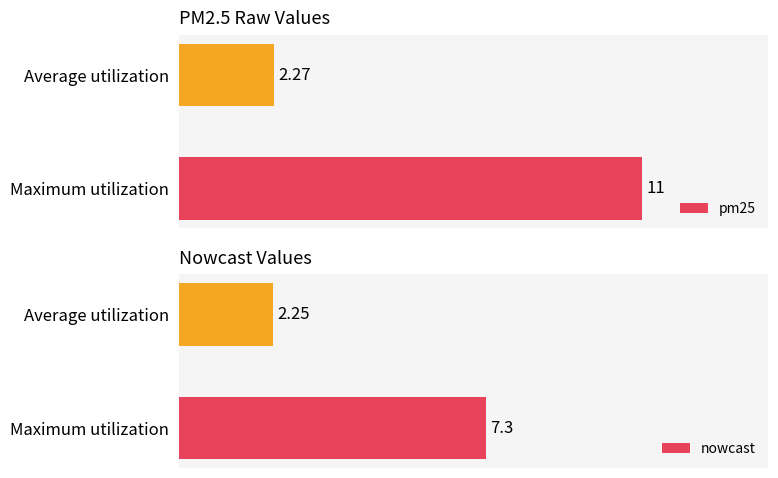

Where is nowcast nearest to the value 4?

Average utilization